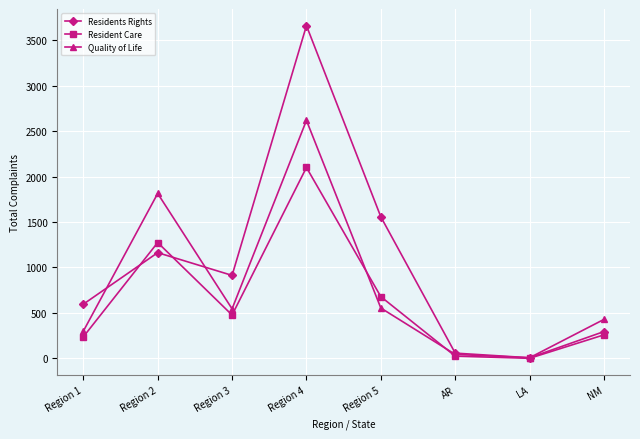

Between Region 2 and Region 4, which series saw the biggest shift?

Residents Rights